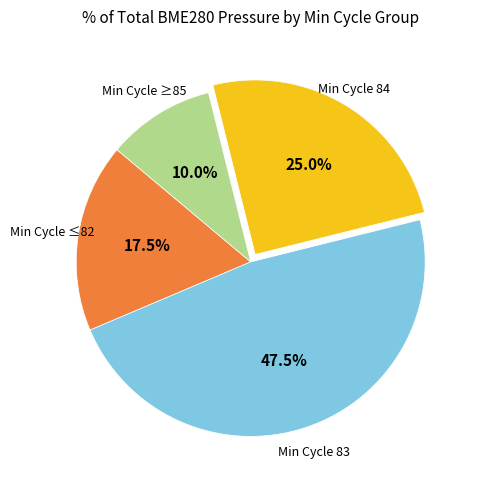

Does any single category account for the majority?

No